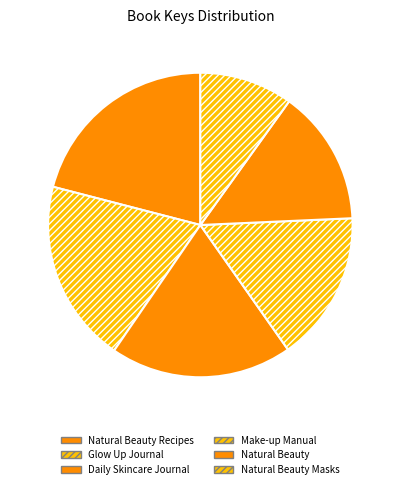

Count the number of slices in the pie.

6